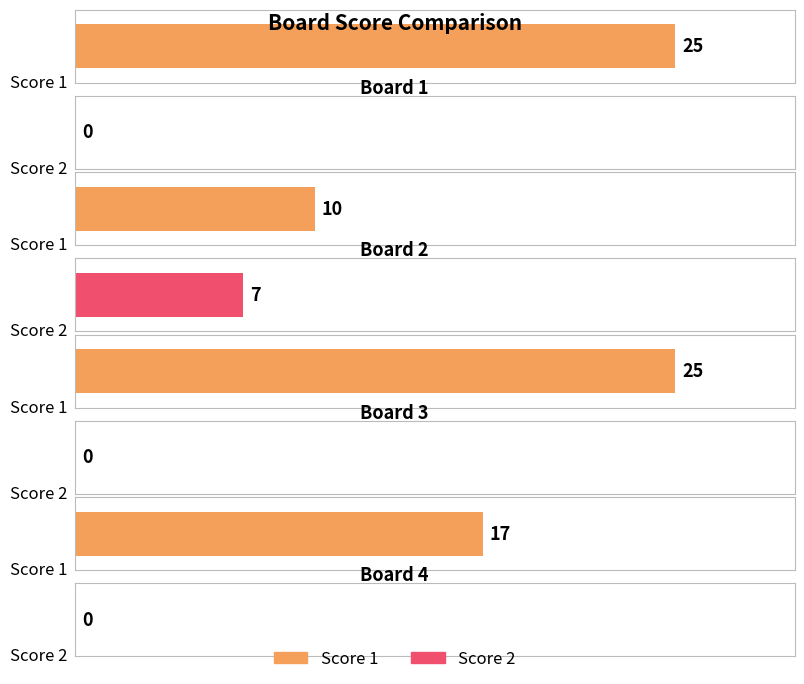

What is the greatest value displayed?

25